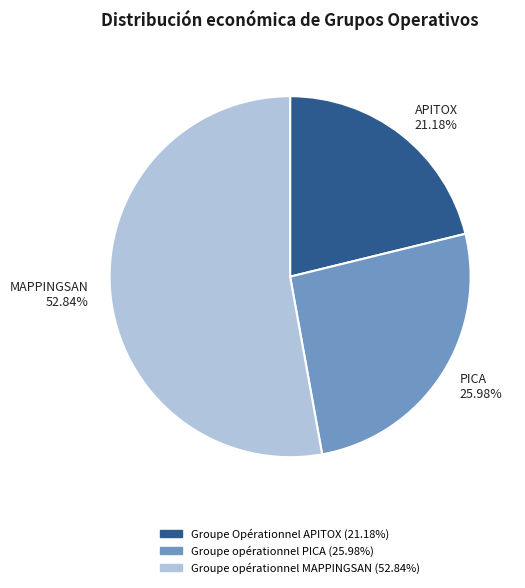

Is the sum of MAPPINGSAN 52.84% and APITOX 21.18% greater than half?

Yes